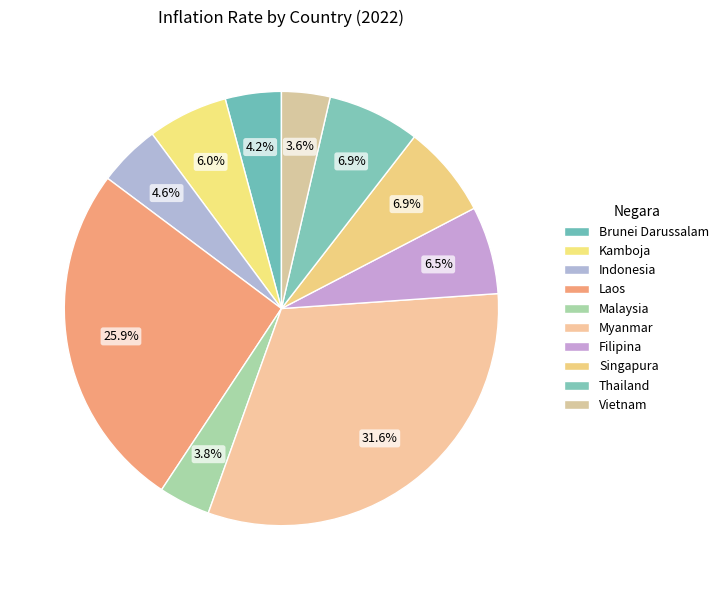

Combined, do Filipina and Kamboja account for over 50%?

No